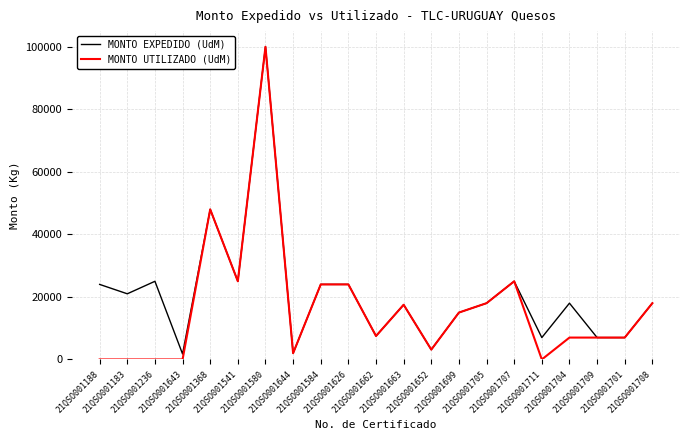

Which series has the largest total across all categories?

MONTO EXPEDIDO (UdM)